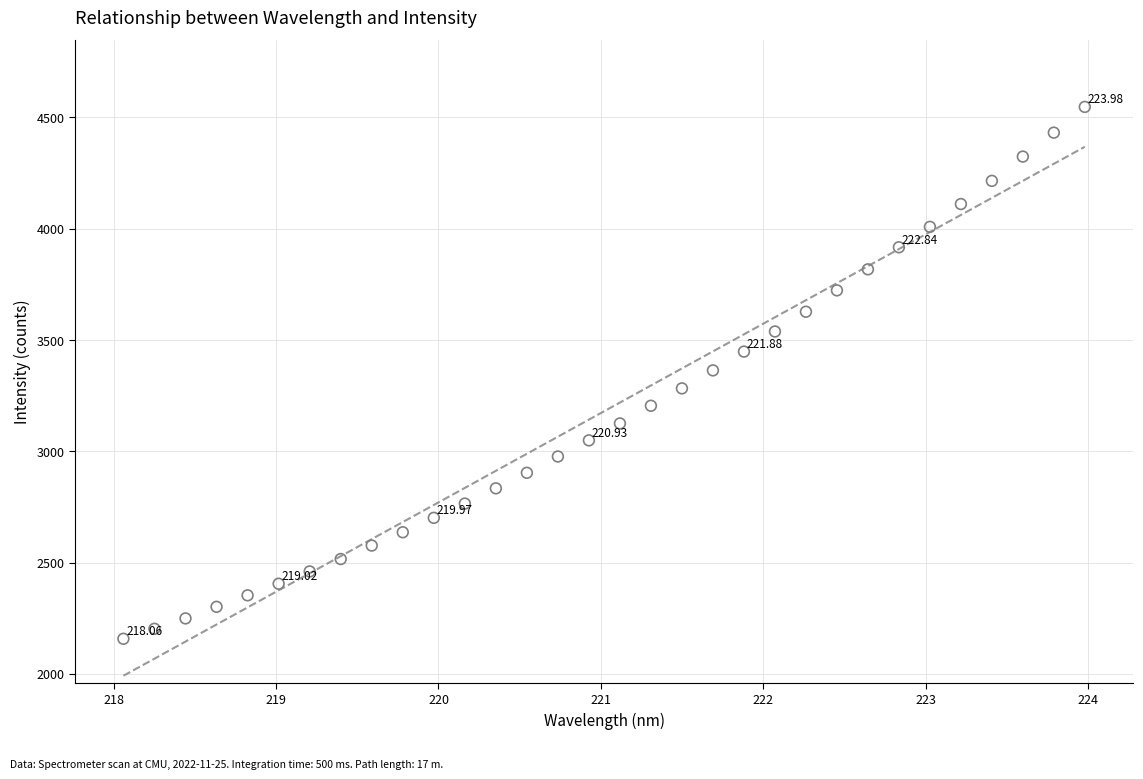

What is the range of Y values (max minus min)?

2390.0